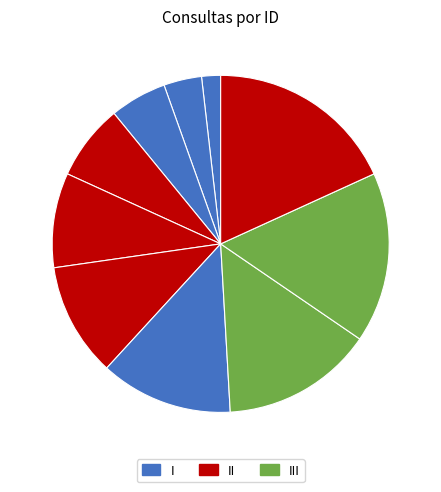

How many segments does this pie chart have?

10